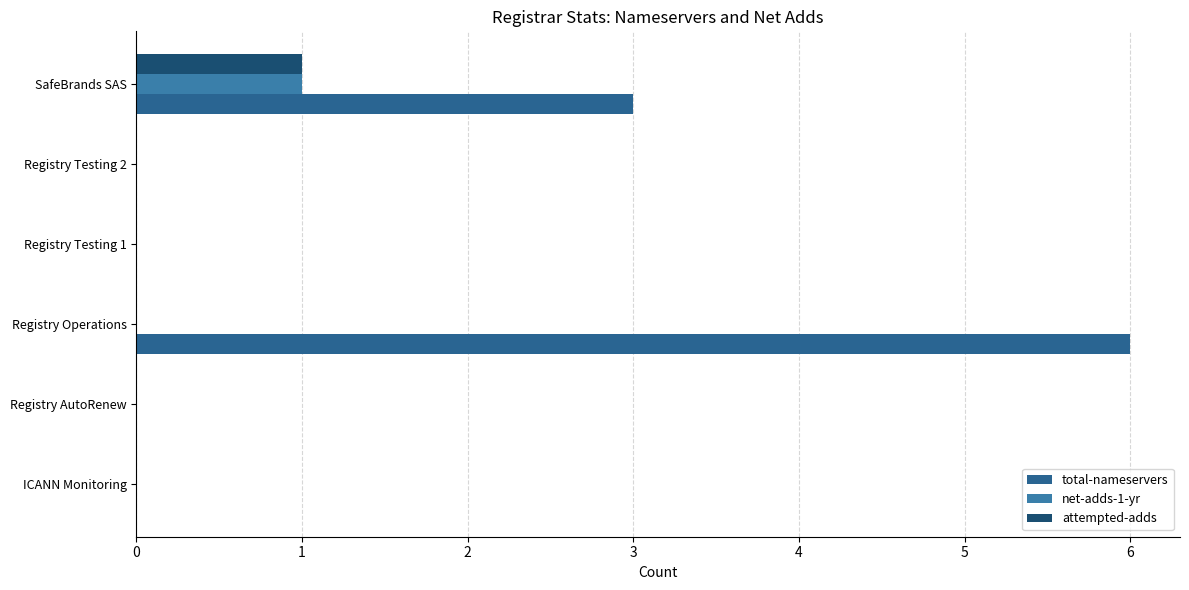

At how many categories does at least one series exceed 3?

1